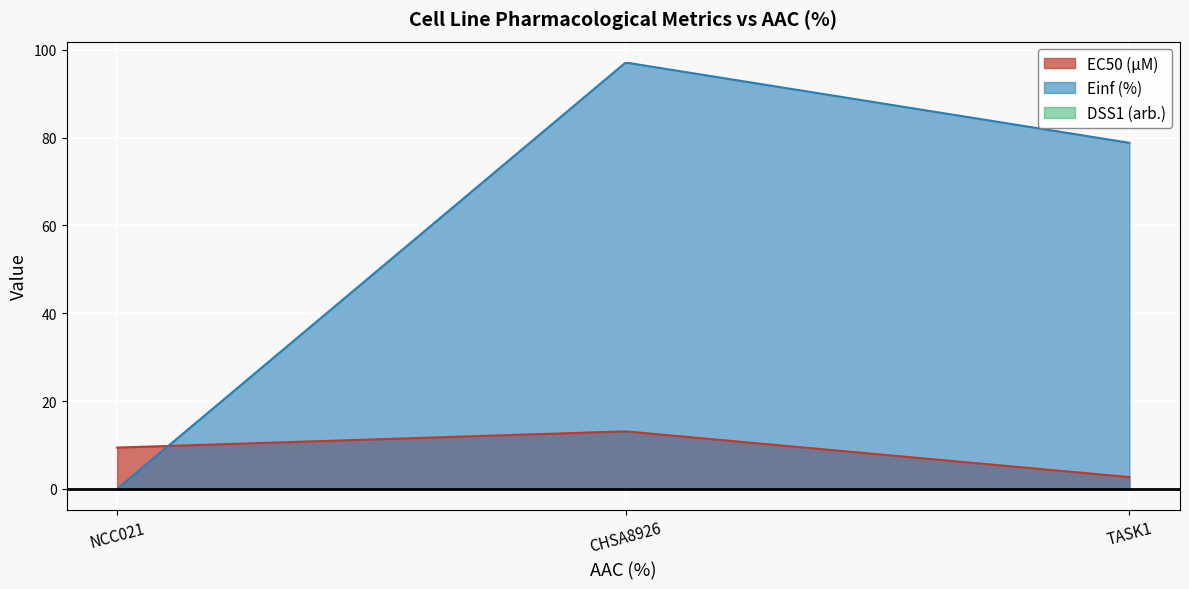

List the series in order of their peak value, highest first.

Einf (%), EC50 (µM), DSS1 (arb.)